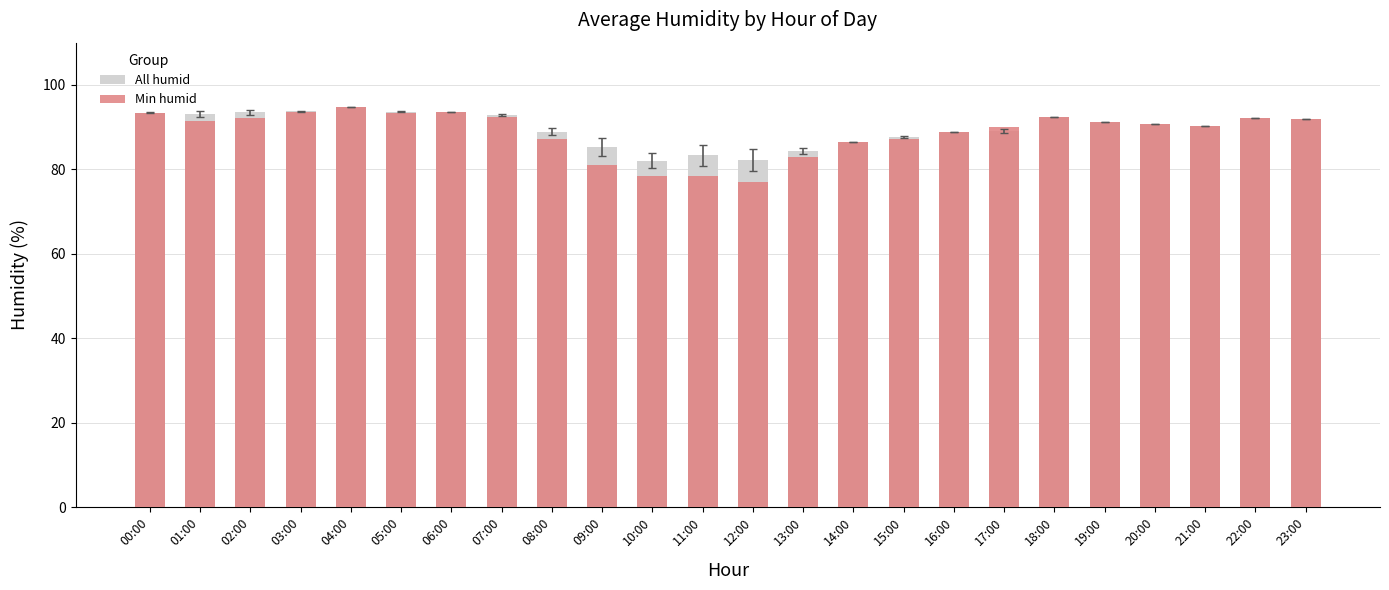

What is the spread (max minus min) of values at 08:00?

1.8